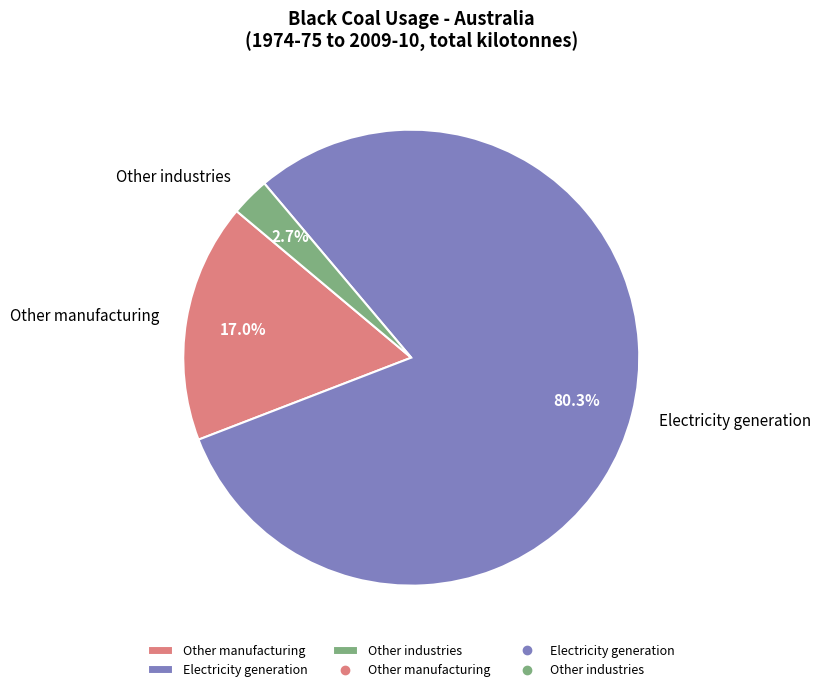

Combined, what portion of the pie is Other manufacturing and Electricity generation?

97.3%